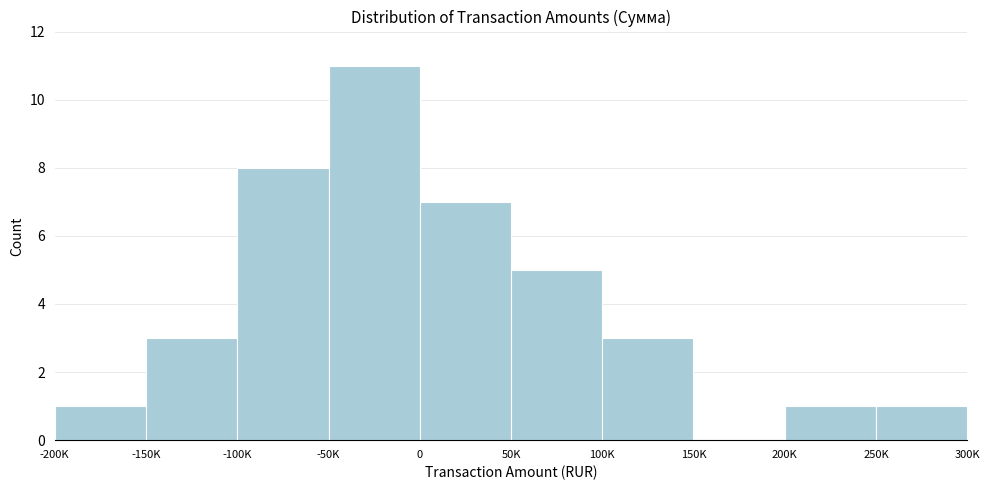

Reading left to right, extract all data points from this chart.

-200K=1	-150K=3	-100K=8	-50K=11	0=7	50K=5	100K=3	150K=0	200K=1	250K=1